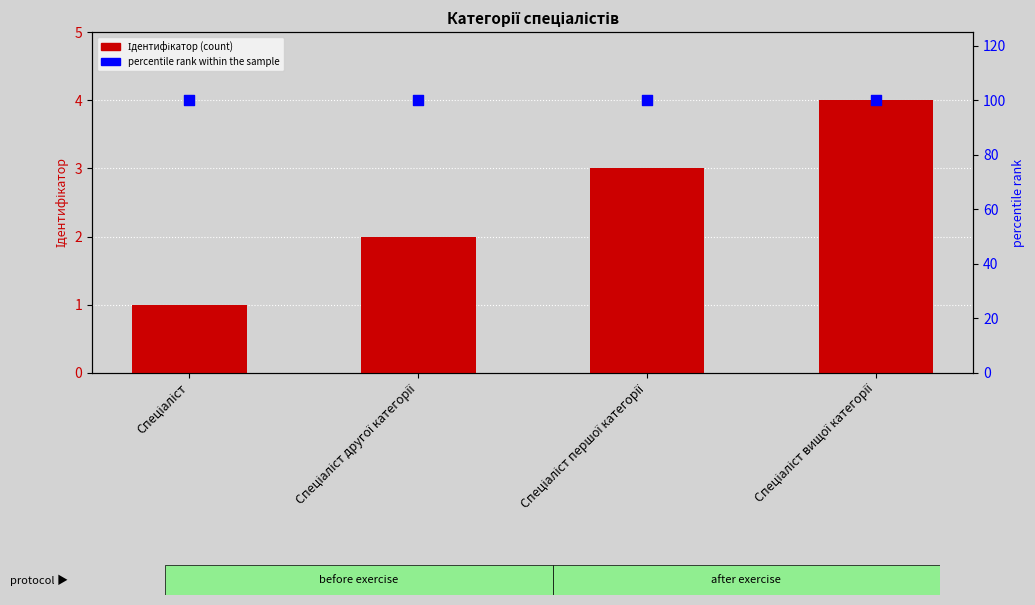

Which series has the widest spread of Y values?

Ідентифікатор